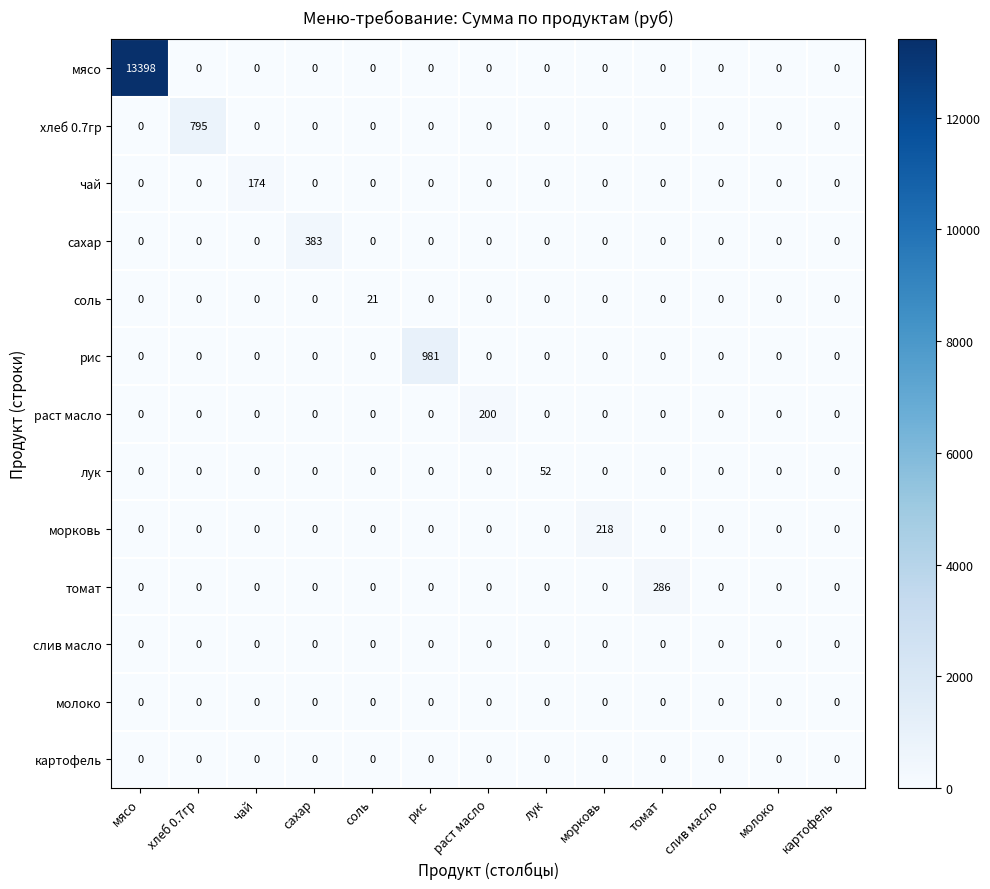

What is the difference between the highest and lowest values at хлеб 0.7гр?

795